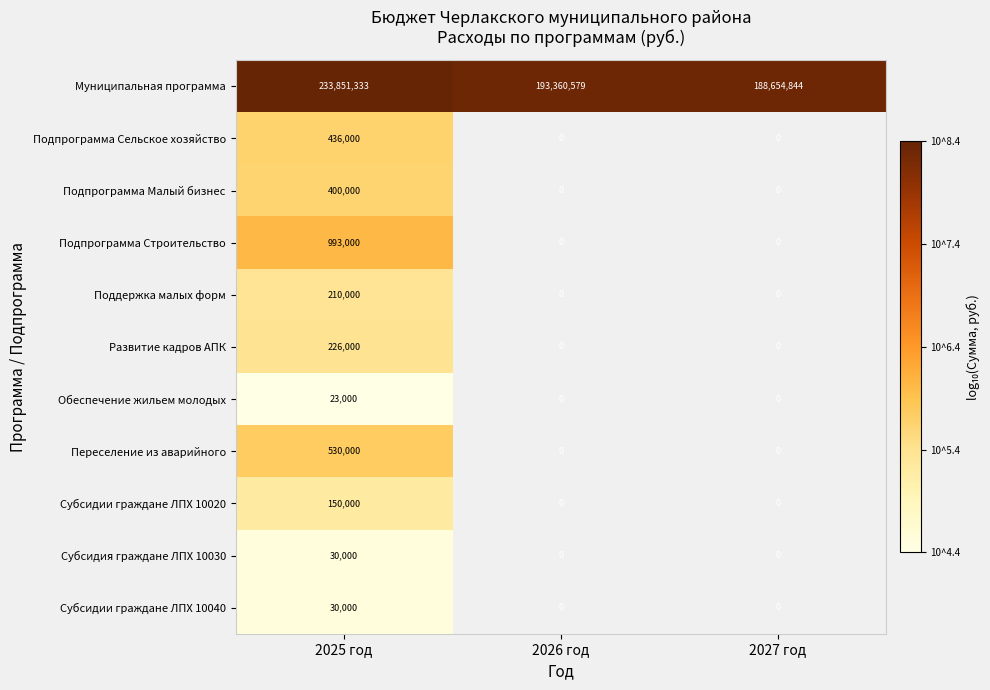

At which category is the sum across all series the highest?

2025 год